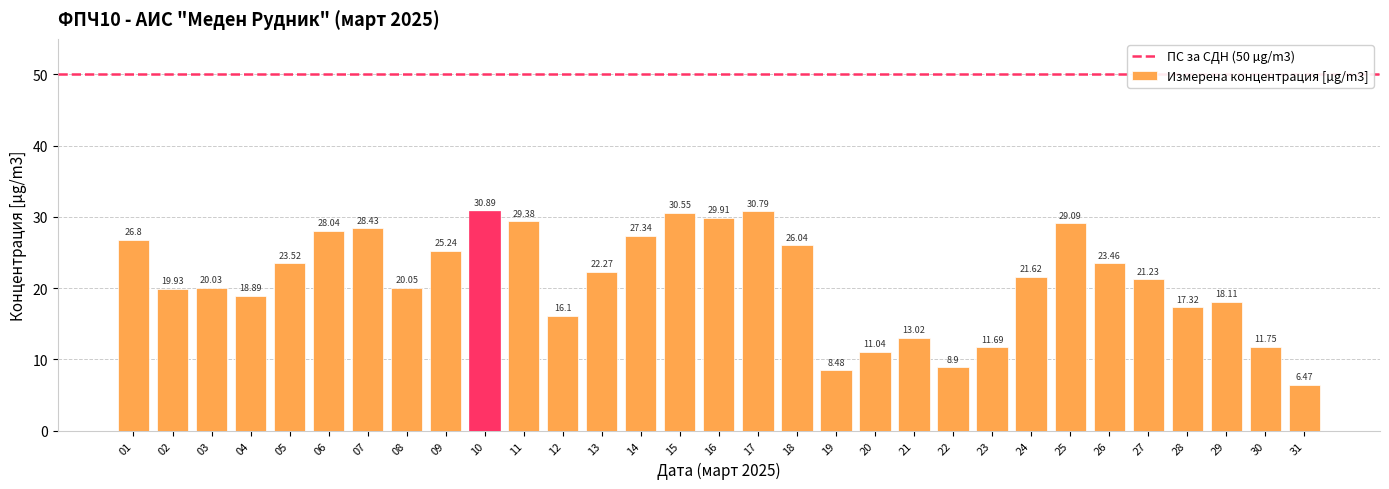

What is the ratio of the value at 10 to the value at 28?

1.8